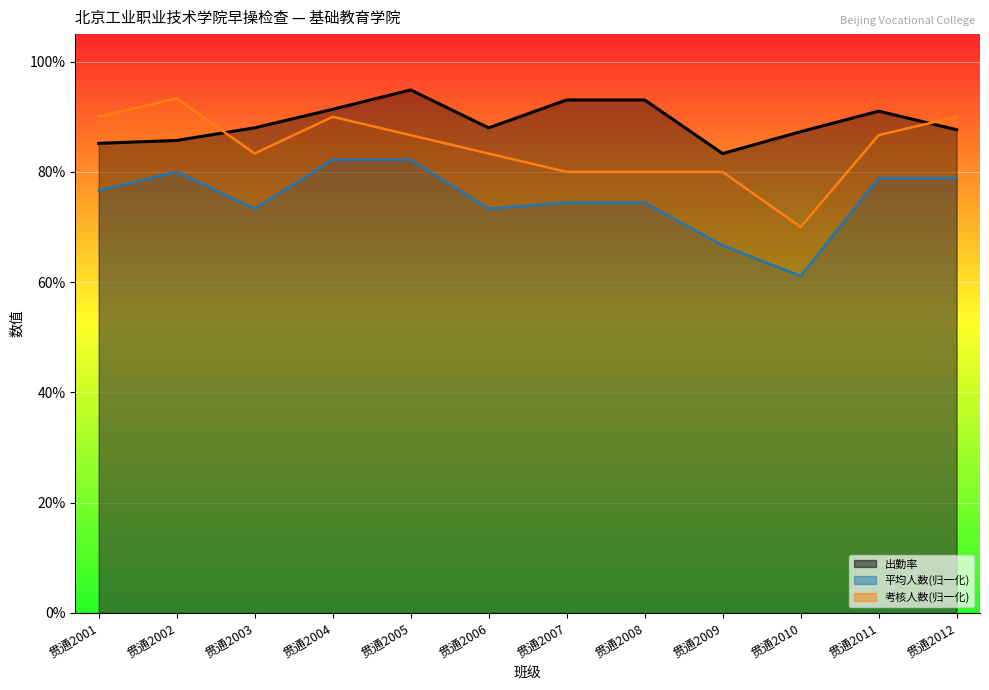

Which category has the lowest value across all series?

贯通2010